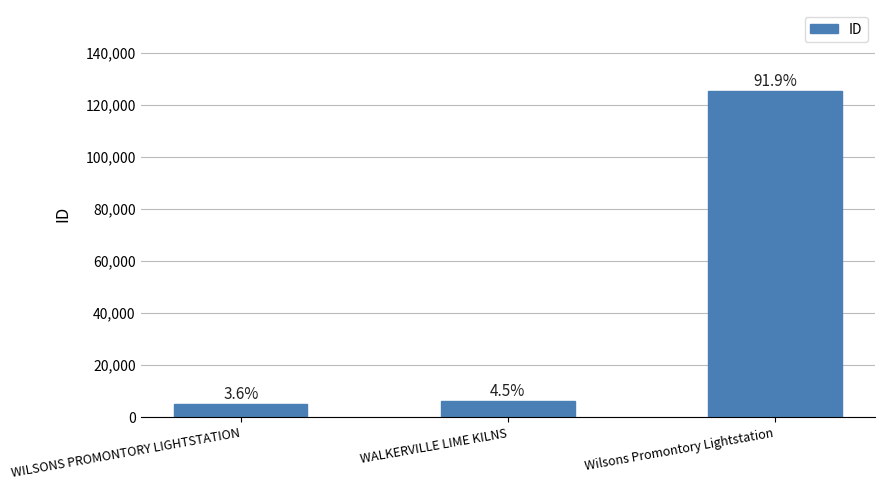

List the labels in order of value, largest first.

Wilsons Promontory Lightstation, WALKERVILLE LIME KILNS, WILSONS PROMONTORY LIGHTSTATION